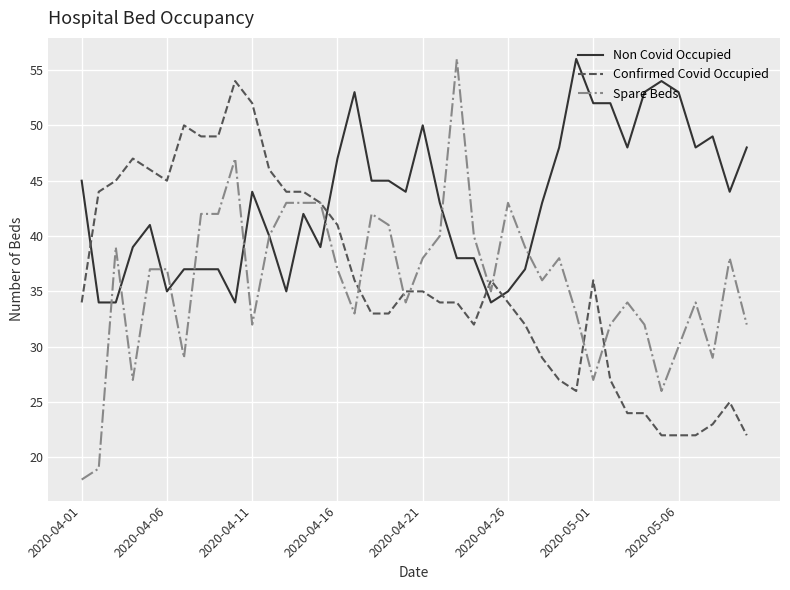

Which series has the largest range (max minus min)?

Spare Beds